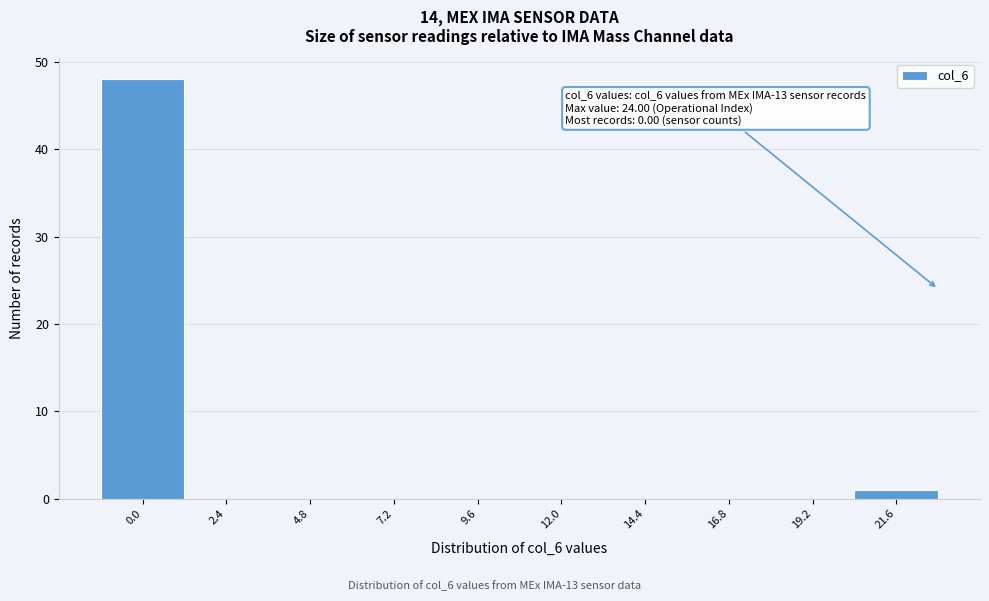

Reading left to right, what are all the values shown in this chart?

0.0=48	2.4=0	4.8=0	7.2=0	9.6=0	12.0=0	14.4=0	16.8=0	19.2=0	21.6=1